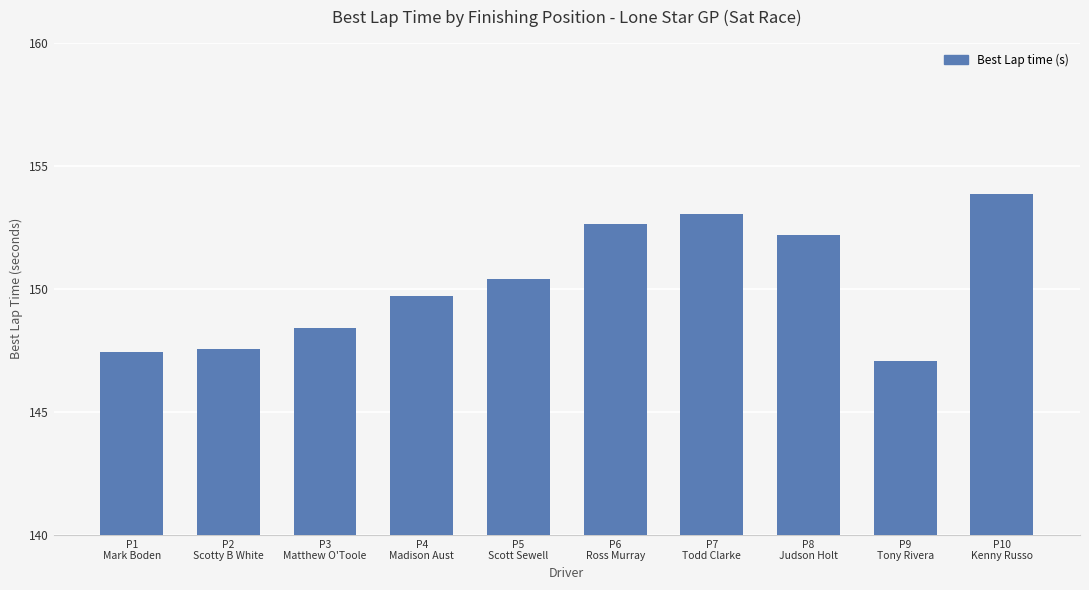

What is the difference between the values at P10
Kenny Russo and P8
Judson Holt?

1.7